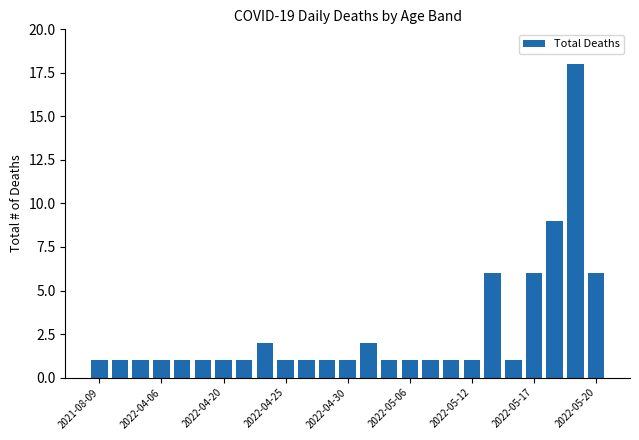

What is the value of the 3rd bar from the left?

1